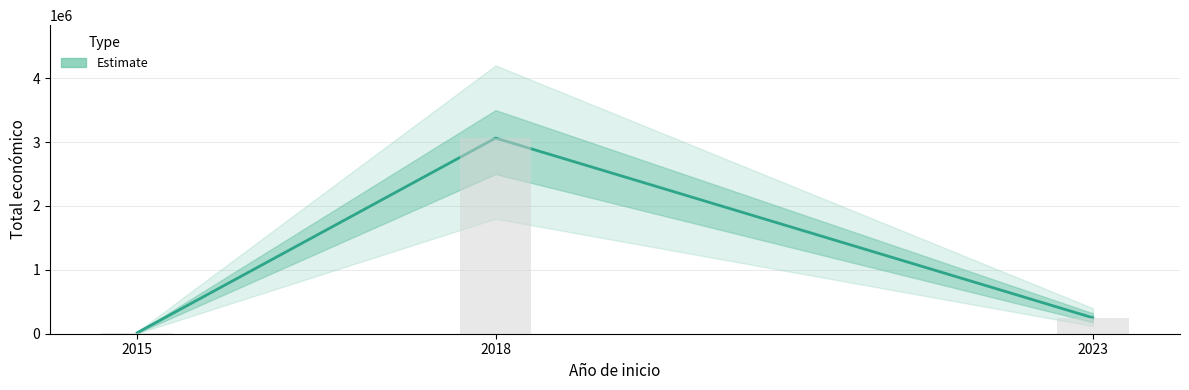

Are the bars horizontal?

No